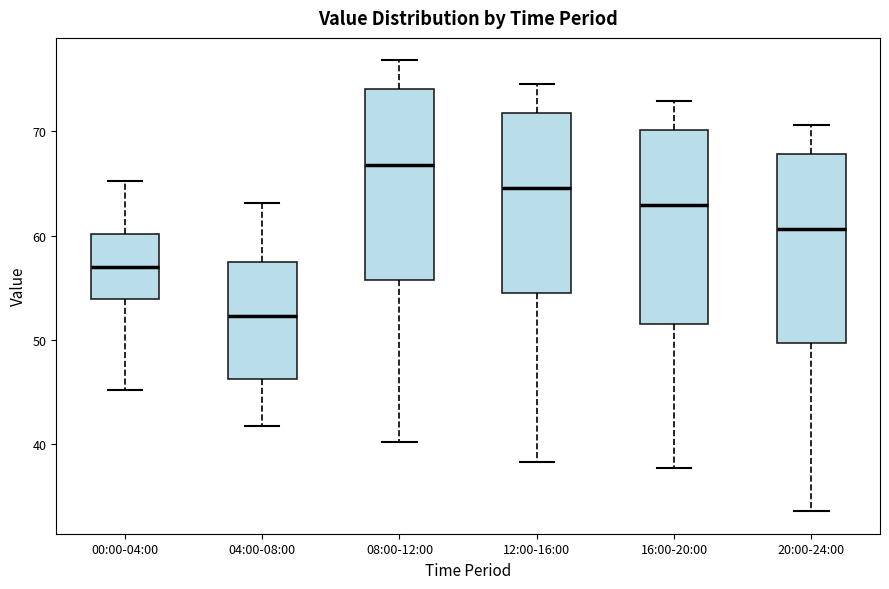

Reading left to right, transcribe this box plot: for each box, give where its median line is, the range the box spans, and where its two whiskers end, as read against the y-axis. The values are not printed on the chart, so give them approximately, as read against the axis.

00:00-04:00: median 57, box 54 to 60, whiskers 45 to 65
04:00-08:00: median 52, box 46 to 58, whiskers 42 to 63
08:00-12:00: median 67, box 56 to 74, whiskers 40 to 77
12:00-16:00: median 65, box 55 to 72, whiskers 38 to 75
16:00-20:00: median 63, box 52 to 70, whiskers 38 to 73
20:00-24:00: median 61, box 50 to 68, whiskers 34 to 71